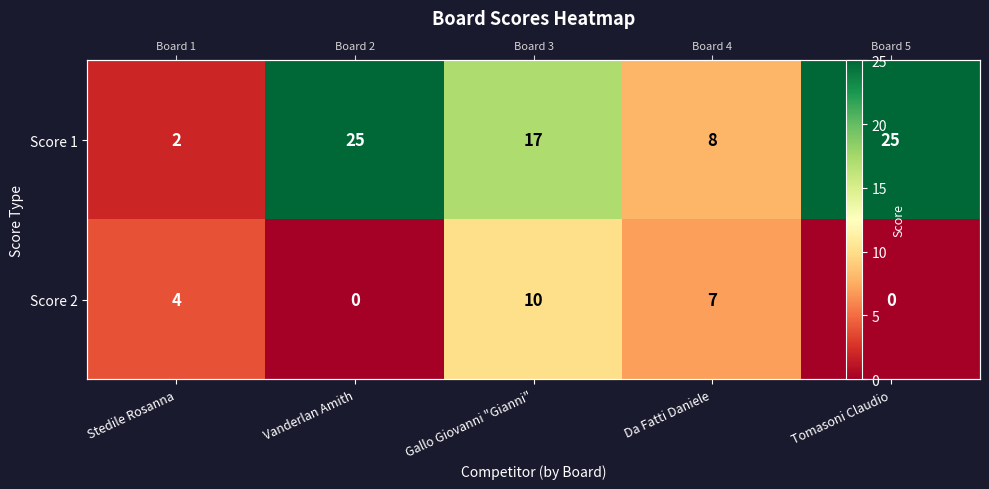

How many distinct data groups are displayed?

2